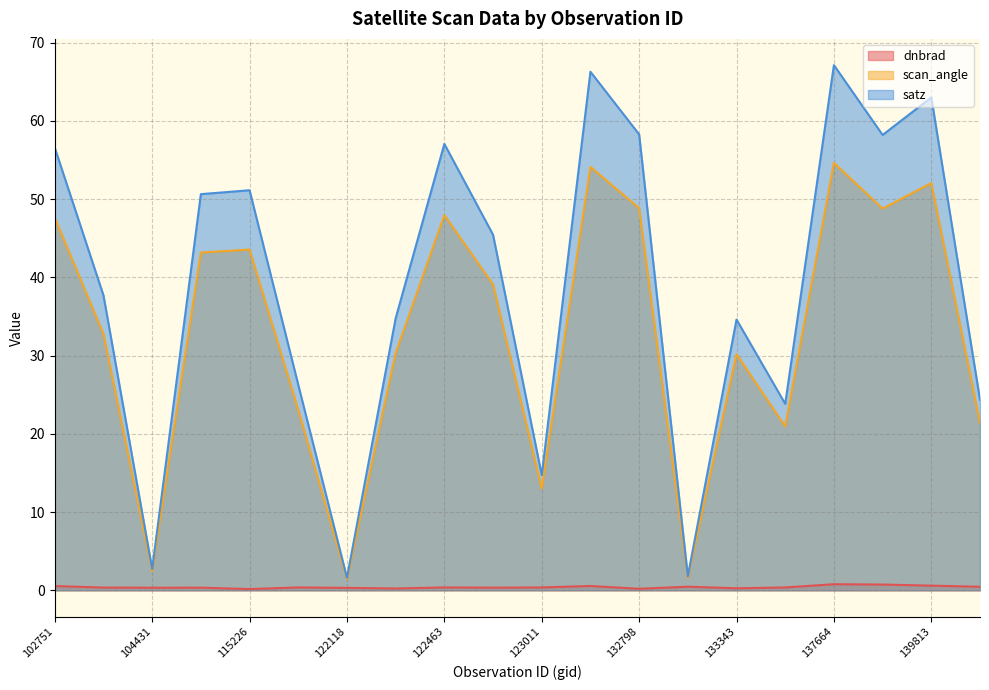

True or false: dnbrad and satz intersect in this chart.

False